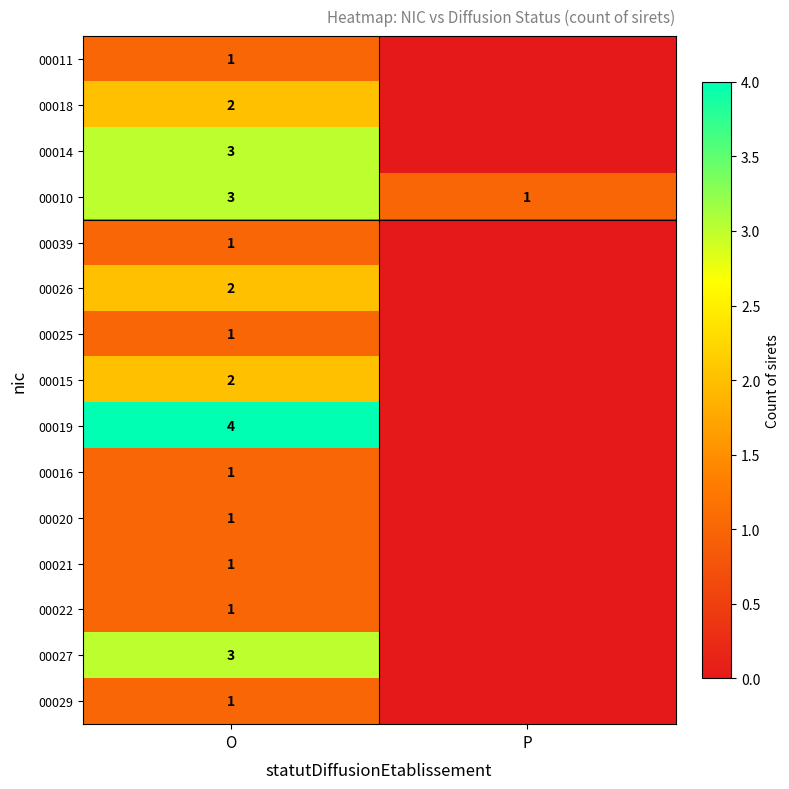

What is the spread (max minus min) of values at O?

3